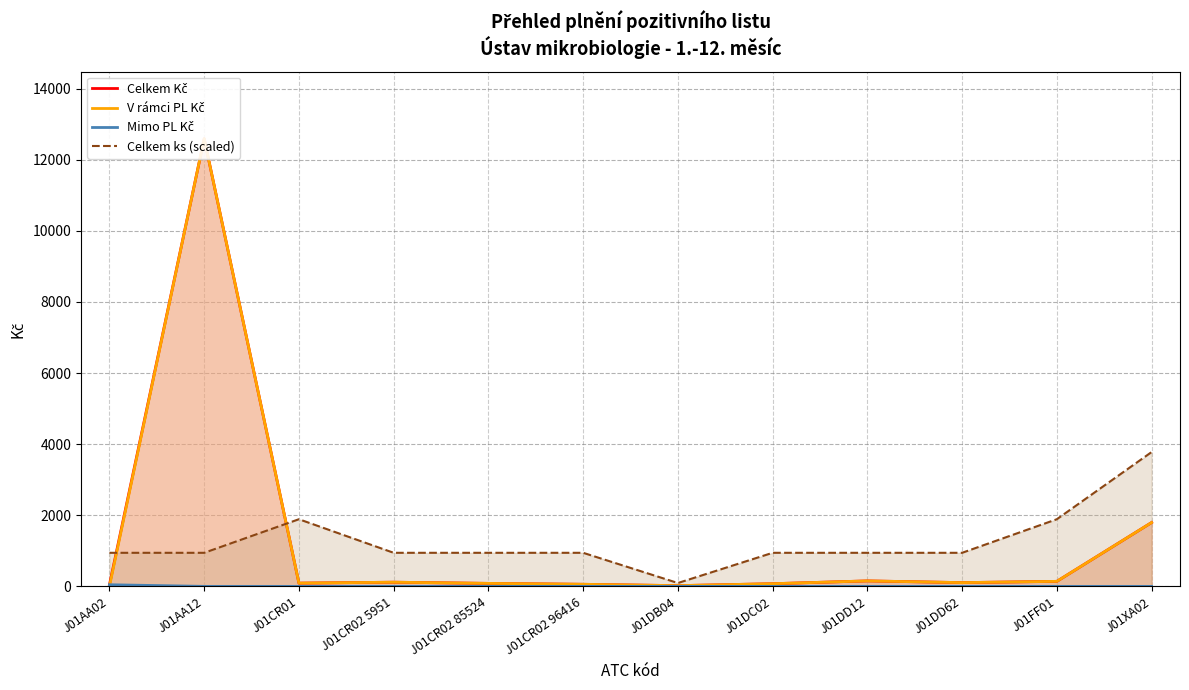

Where is the first local minimum for Celkem ks (scaled)?

J01DB04